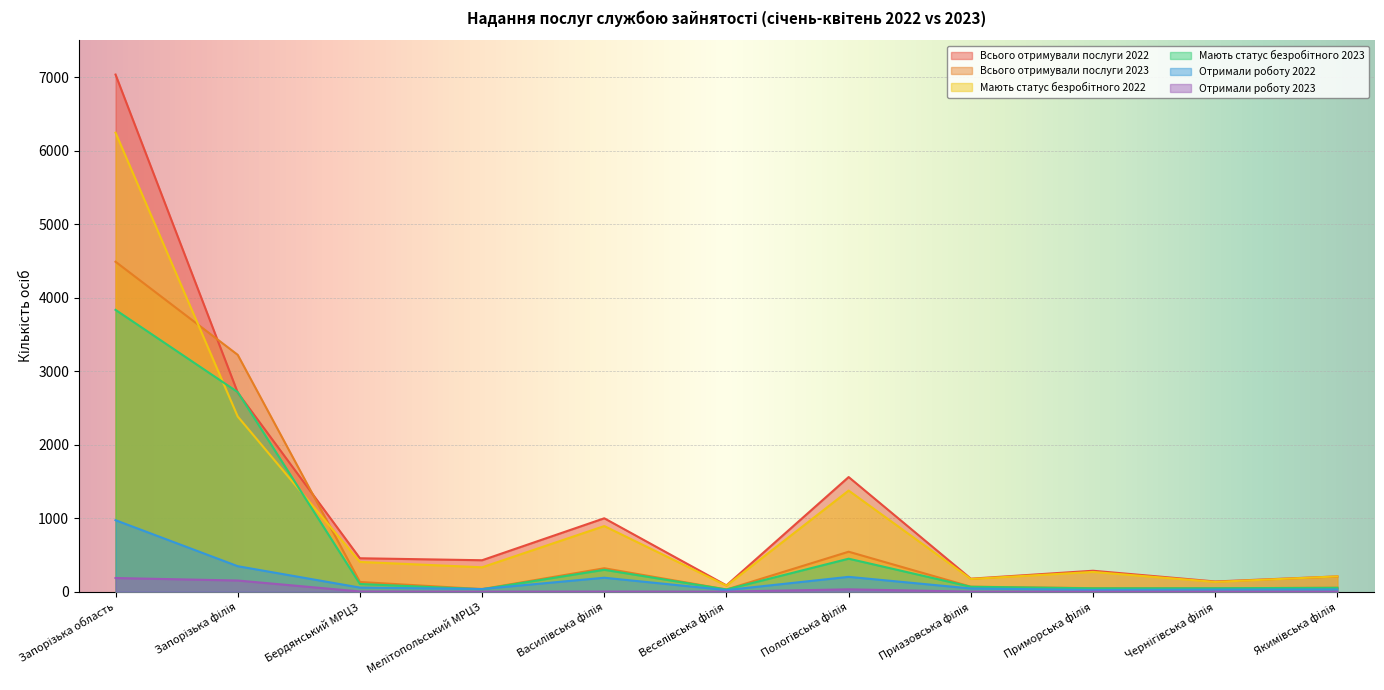

What is the average value of the Всього отримували послуги 2023 series?

816